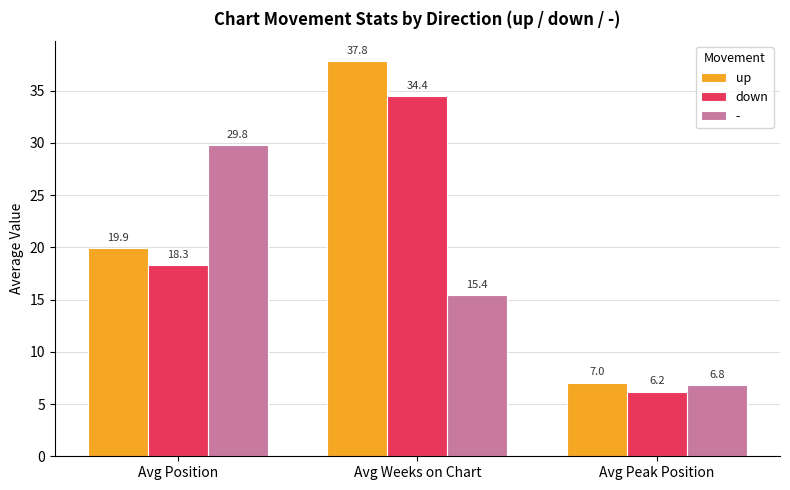

Which series changed the most between Avg Weeks on Chart and Avg Peak Position?

up